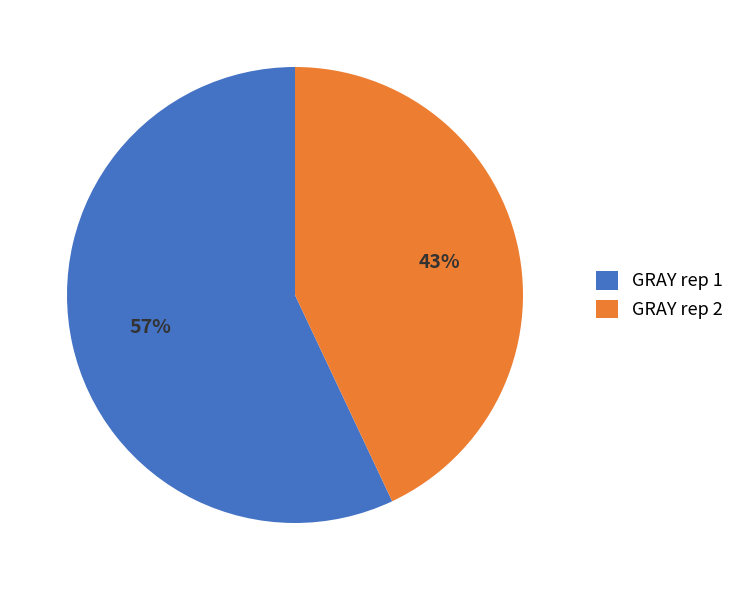

What percentage is the GRAY rep 2 slice, to the nearest percent?

43%